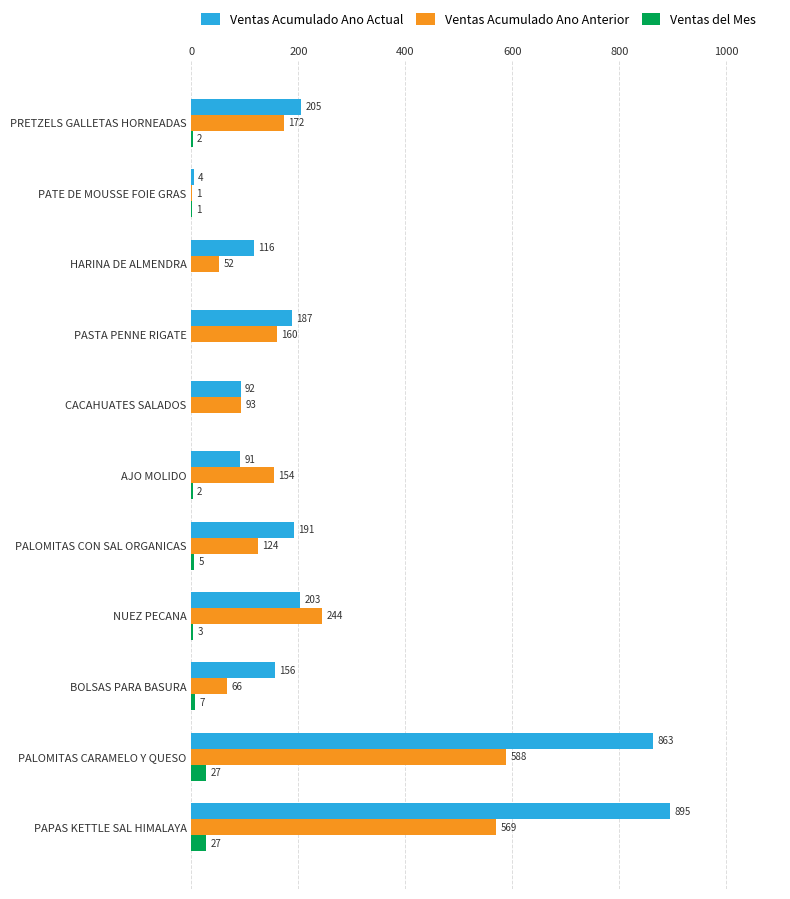

What is the sum of all Ventas del Mes values?

74